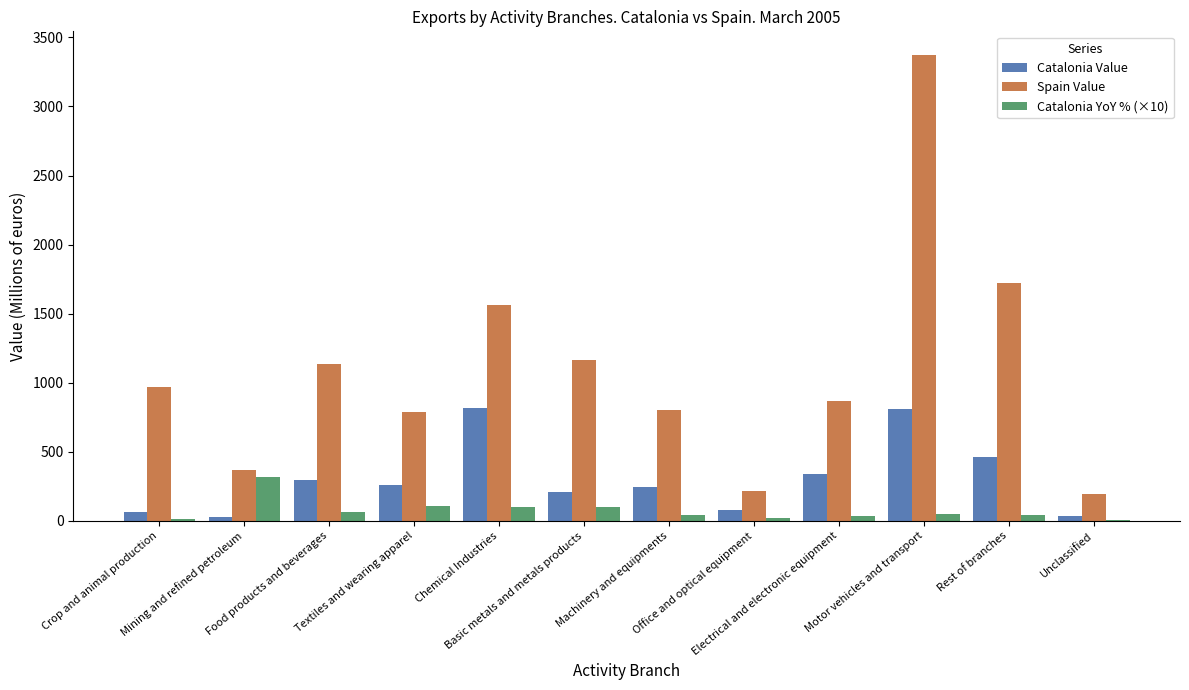

Which series has the largest total across all categories?

Spain Value